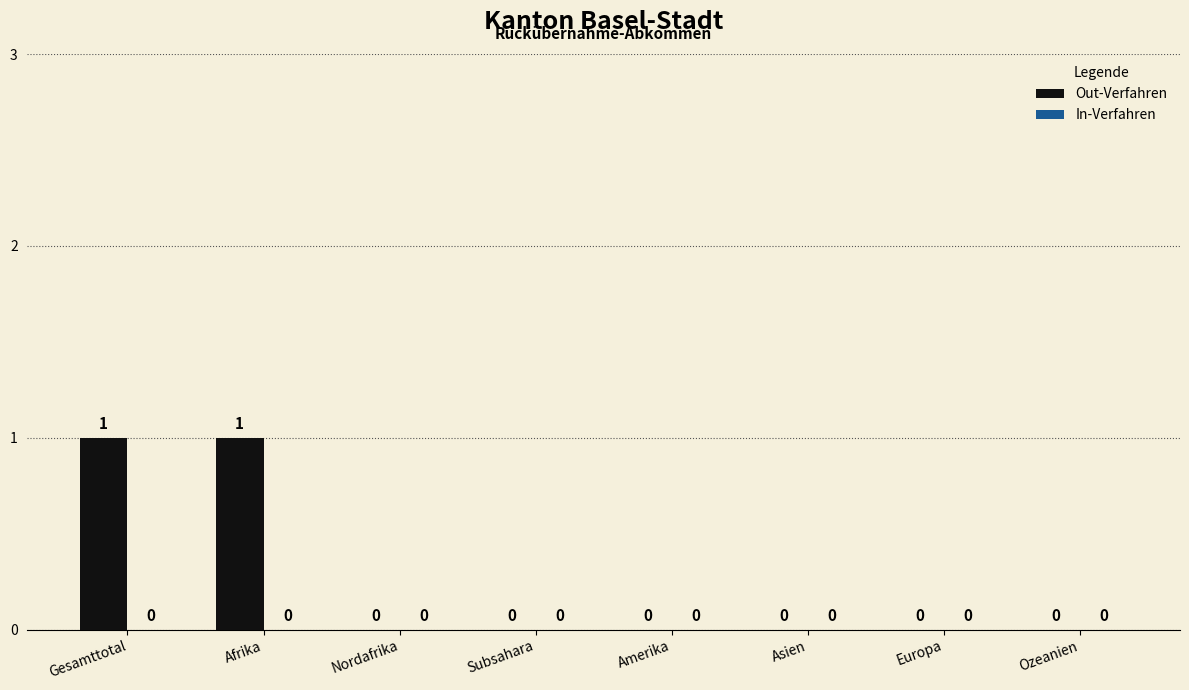

Reading right to left, extract all data points from this chart.

Ozeanien=0	Europa=0	Asien=0	Amerika=0	Subsahara=0	Nordafrika=0	Afrika=1	Gesamttotal=1